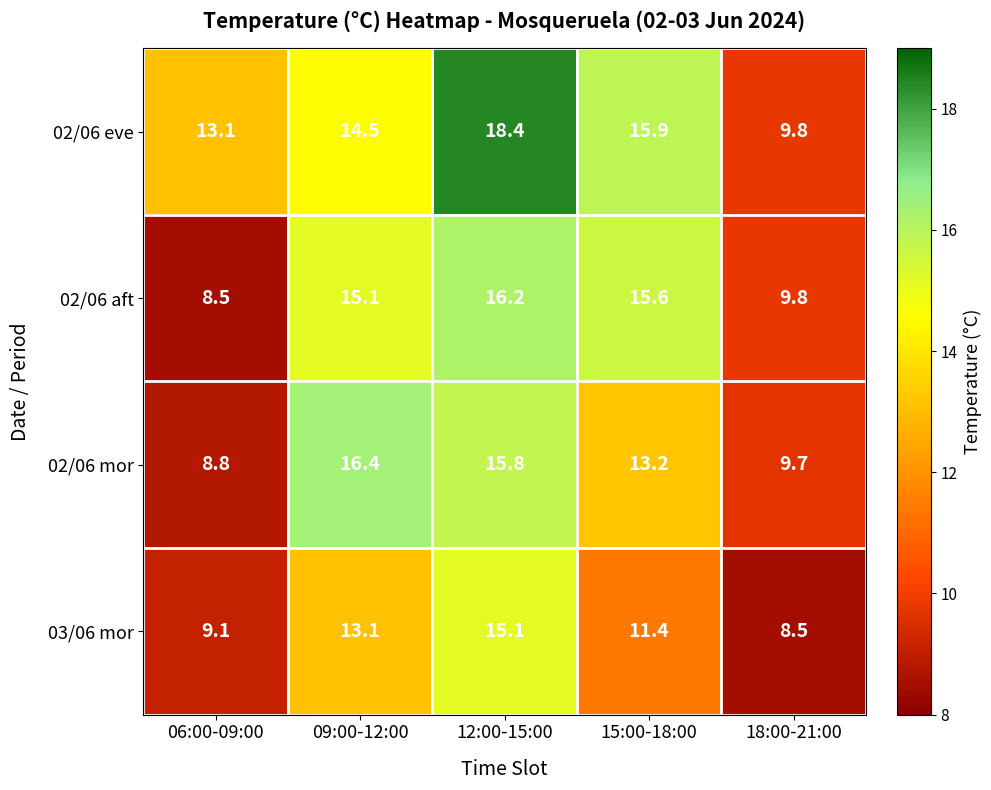

What is the average value of the 03/06 mor series?

11.4